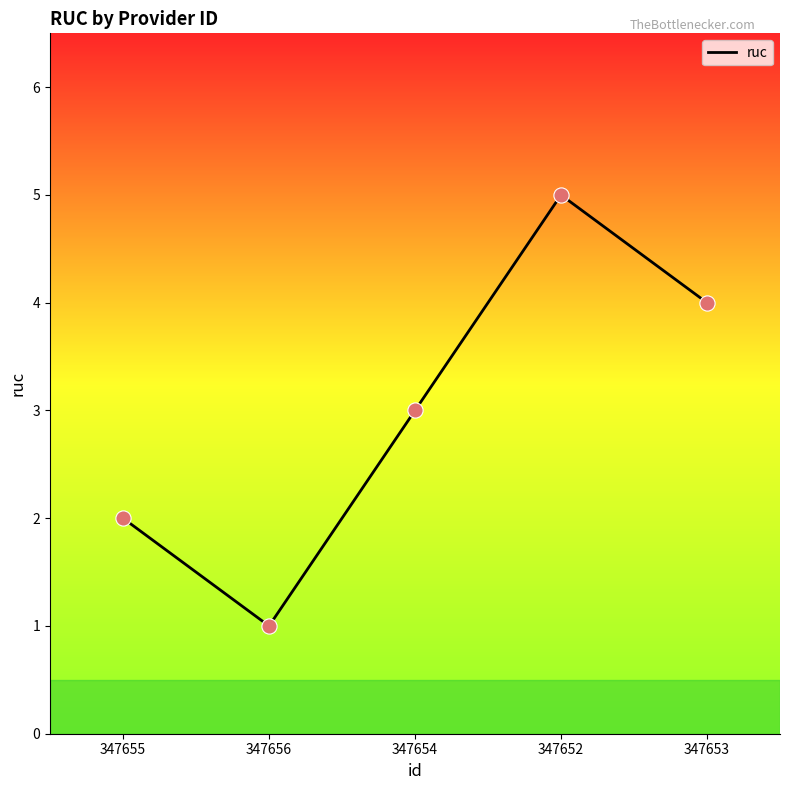

What is the ratio of the value at 347654 to the value at 347652?

0.6